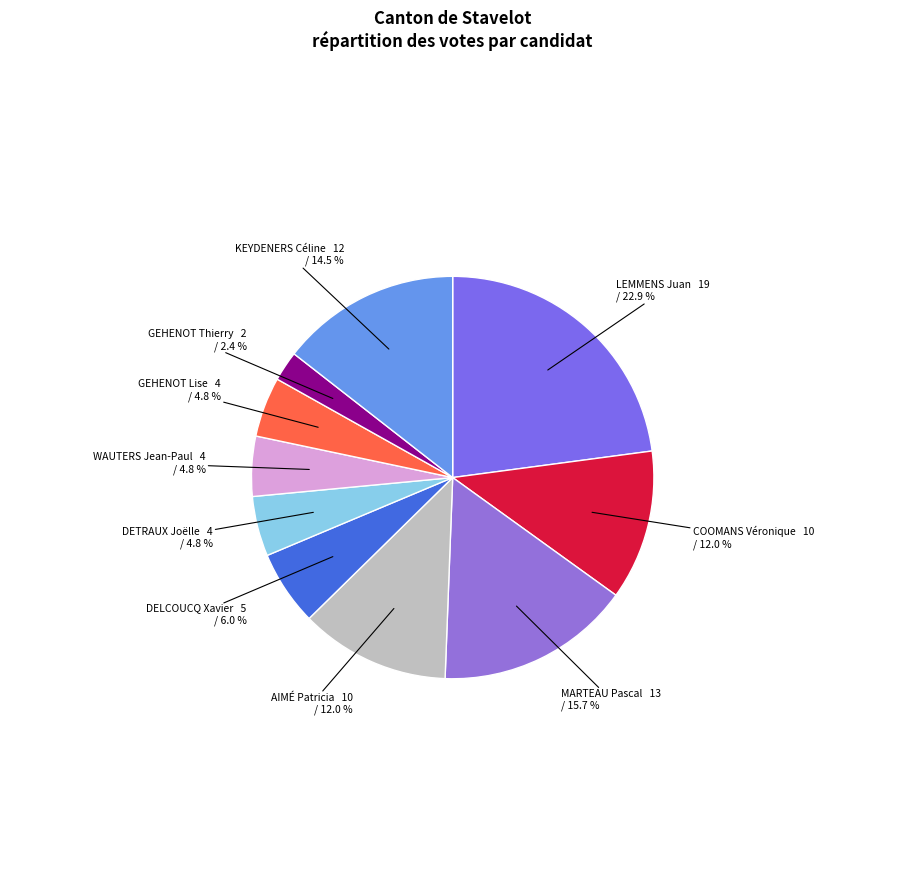

What is the total percentage of COOMANS Véronique and MARTEAU Pascal?

27.7%